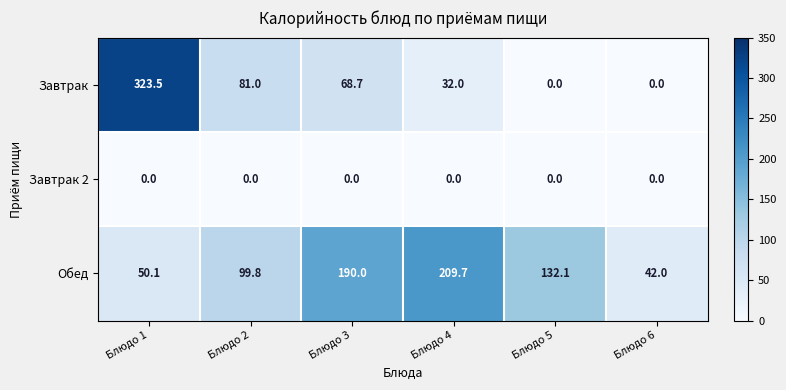

What is the average value of the Обед series?

120.6